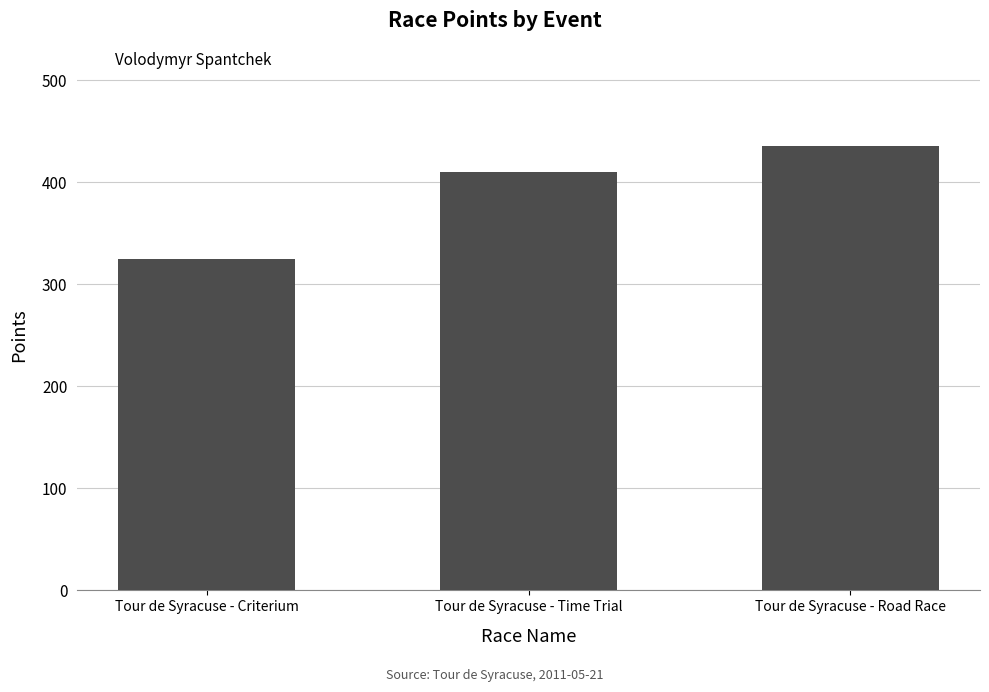

What is the value of the 2nd bar from the left?

410.5